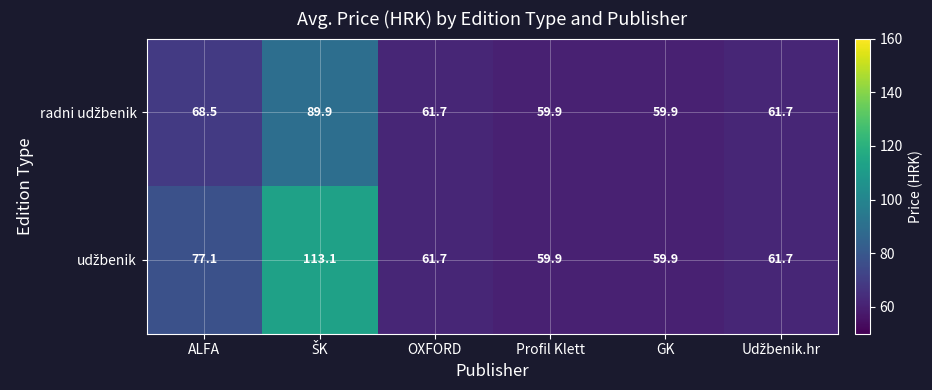

What is the total value across all series at ALFA?

145.6